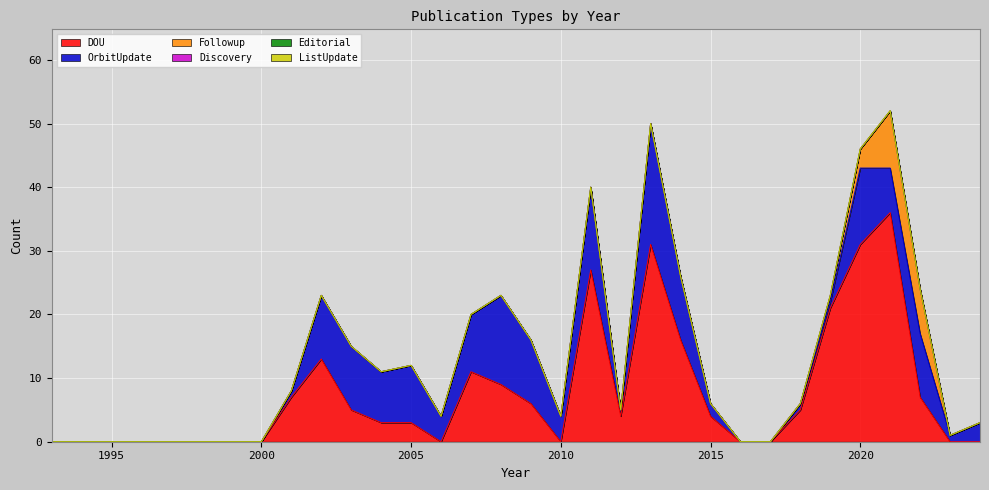

Which has a higher value, 1999 or 1997?

1999